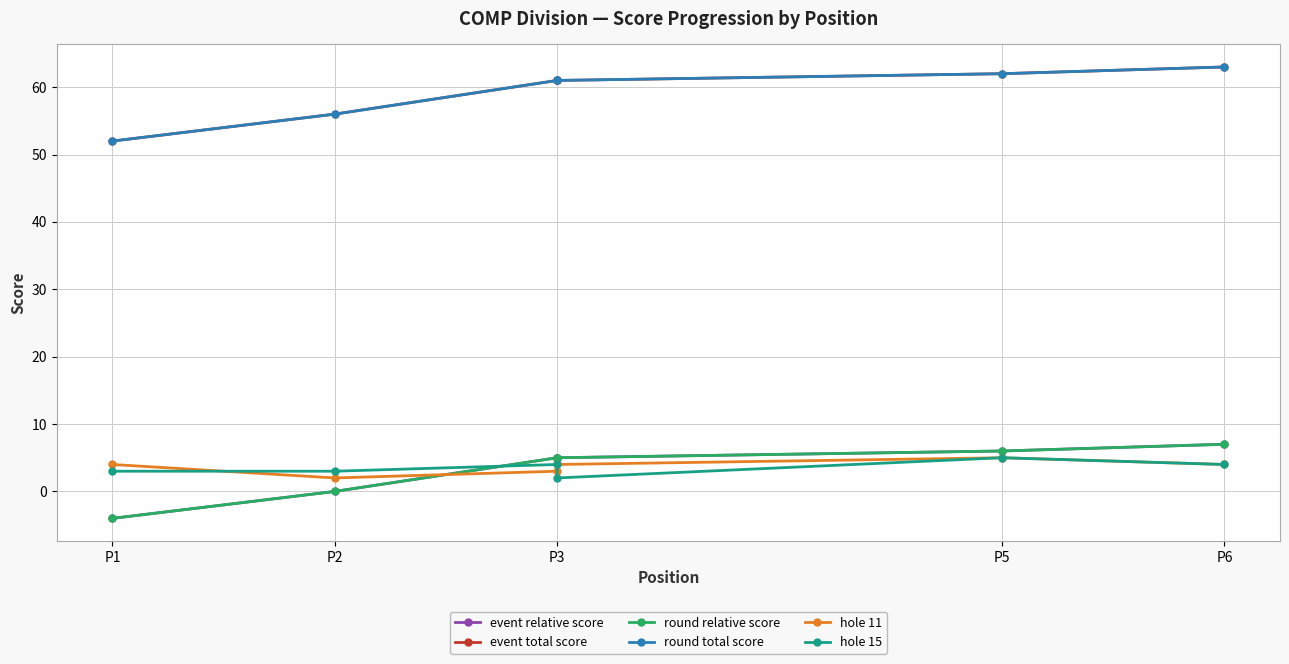

The value of hole 11 at P2 is 2. True or false?

True